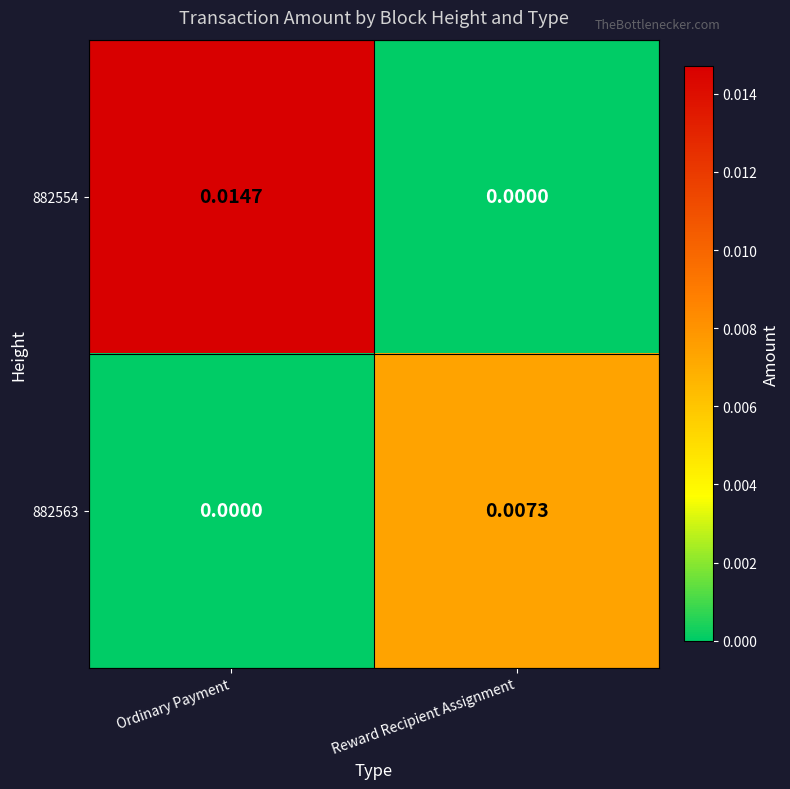

At which label does 882563 reach its minimum?

Ordinary Payment